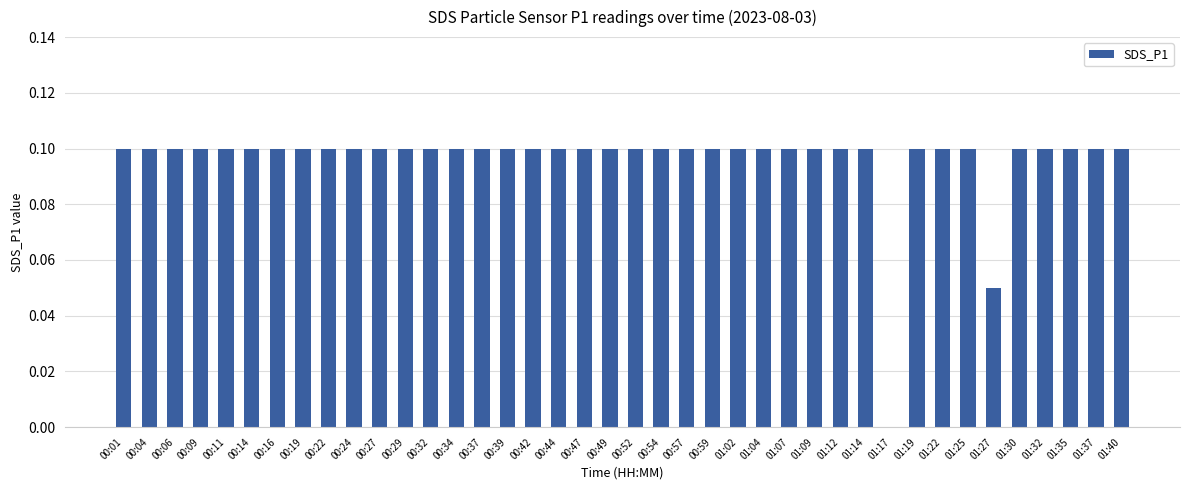

What is the change in value from 01:17 to 01:22?

+0.1